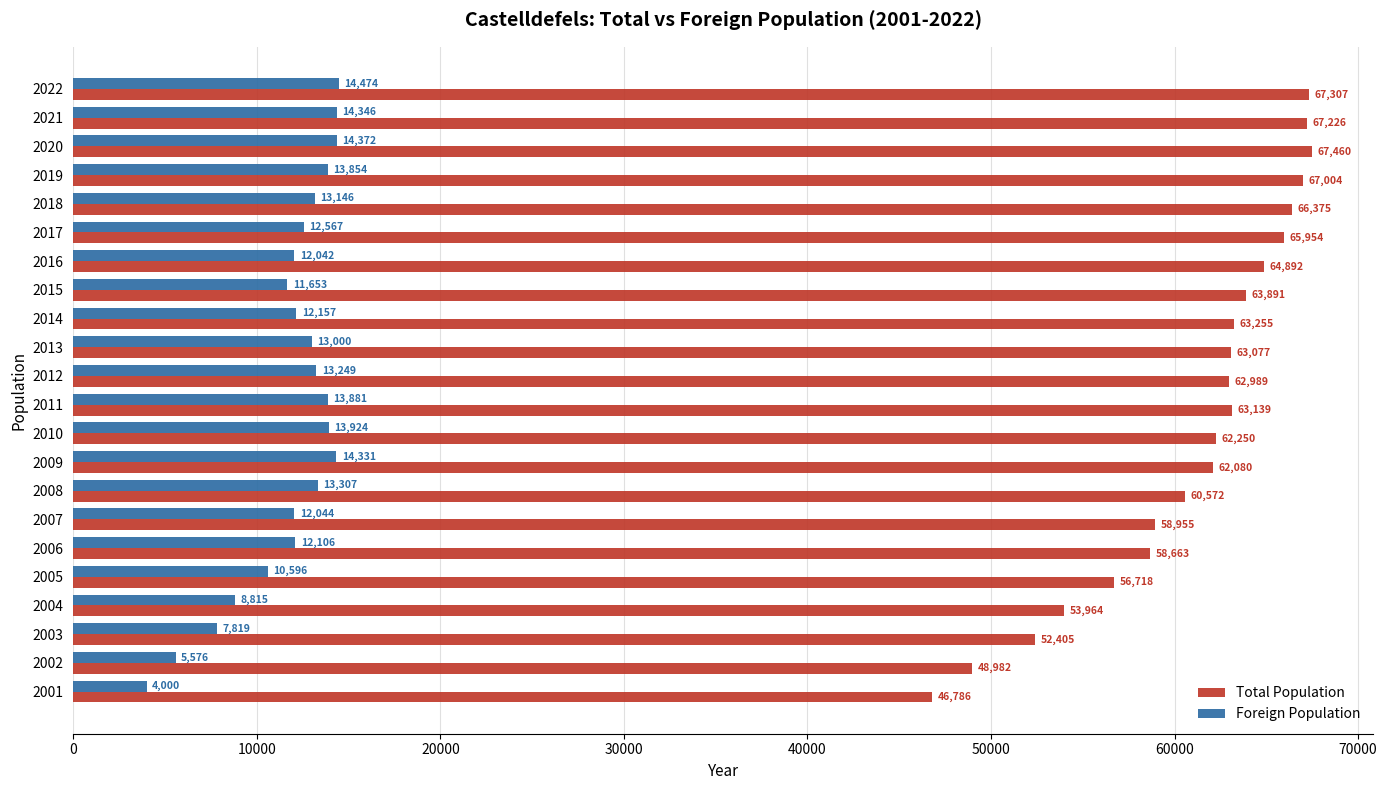

What is the difference between the maximum and minimum values in the Foreign Population series?

10474